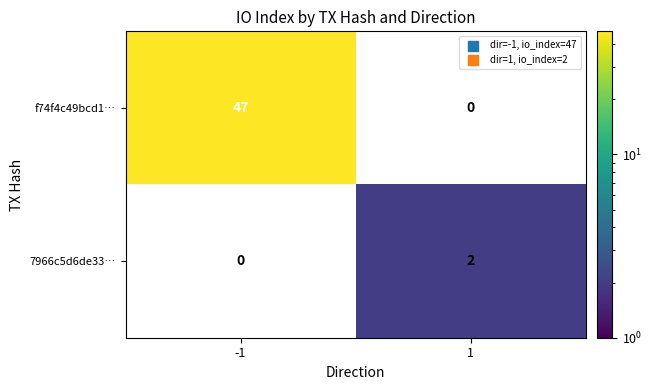

Rank the series at -1 from lowest to highest value.

7966c5d6de33…, f74f4c49bcd1…